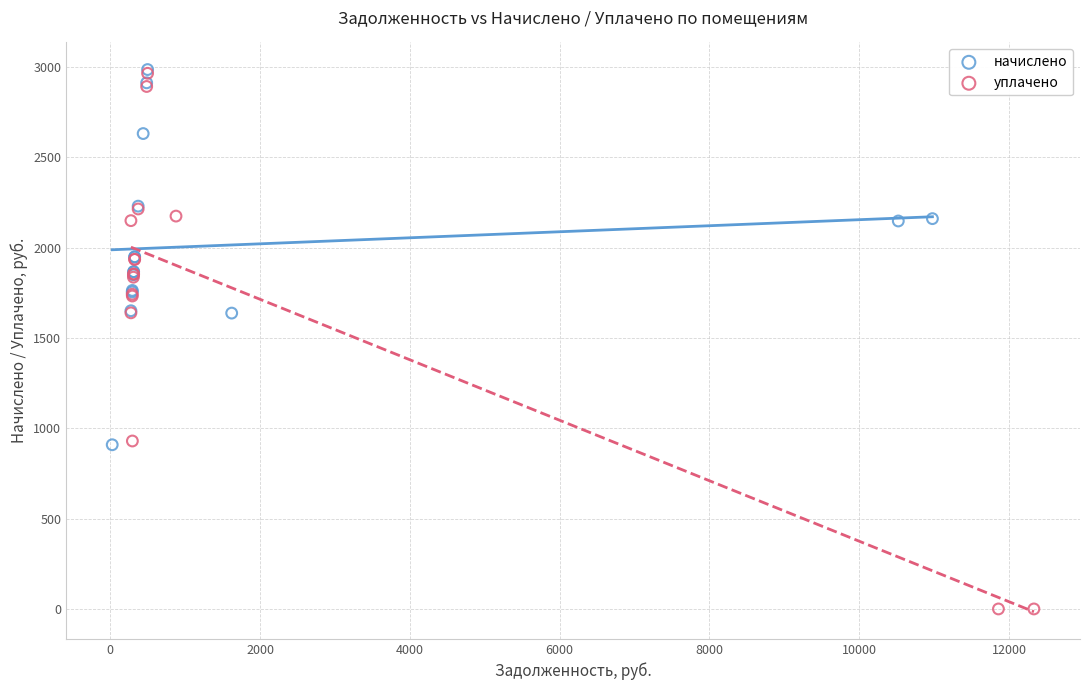

Which series reaches the minimum Y coordinate?

уплачено